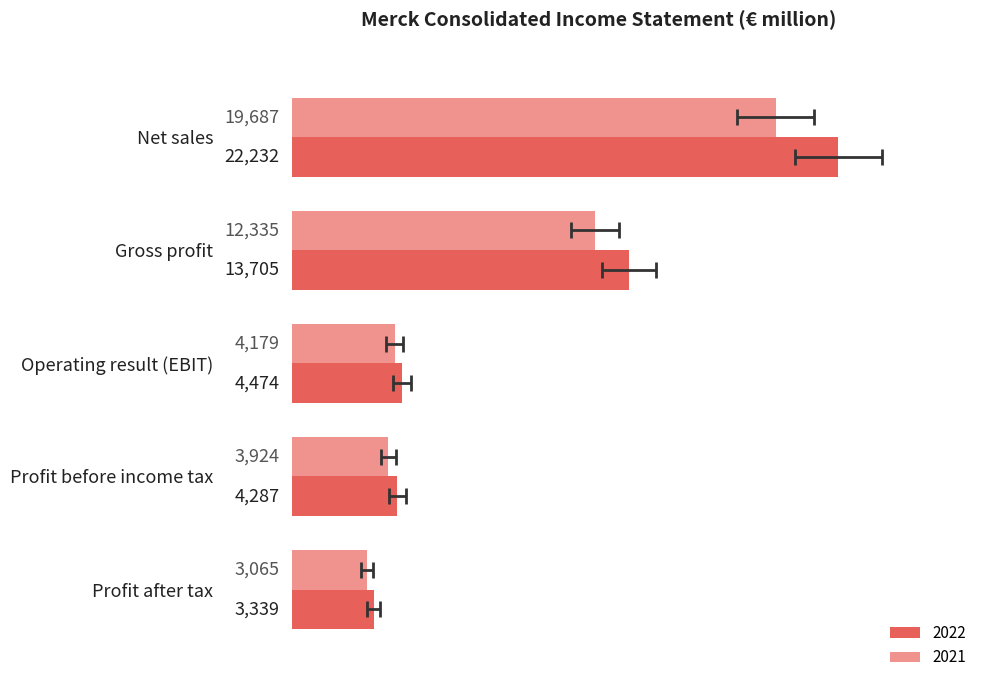

Rank the series at Net sales from highest to lowest value.

2022, 2021